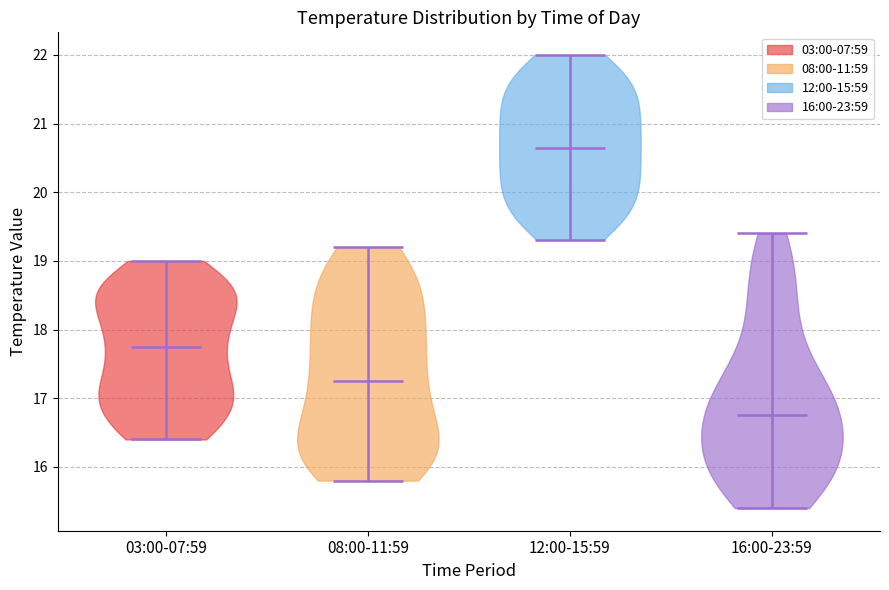

Which violin has the highest median line?

12:00-15:59